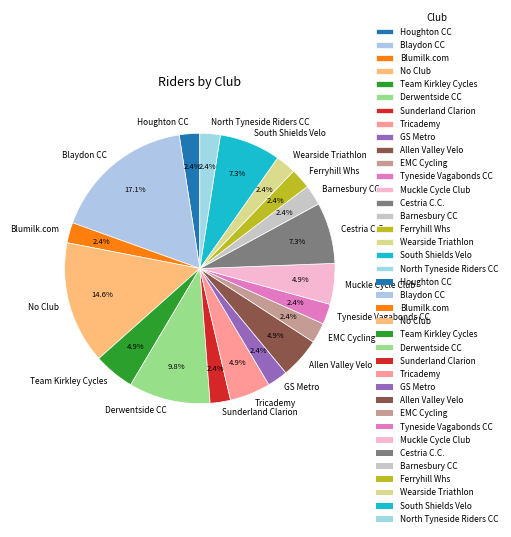

What portion of the pie excludes Derwentside CC?

90.2%